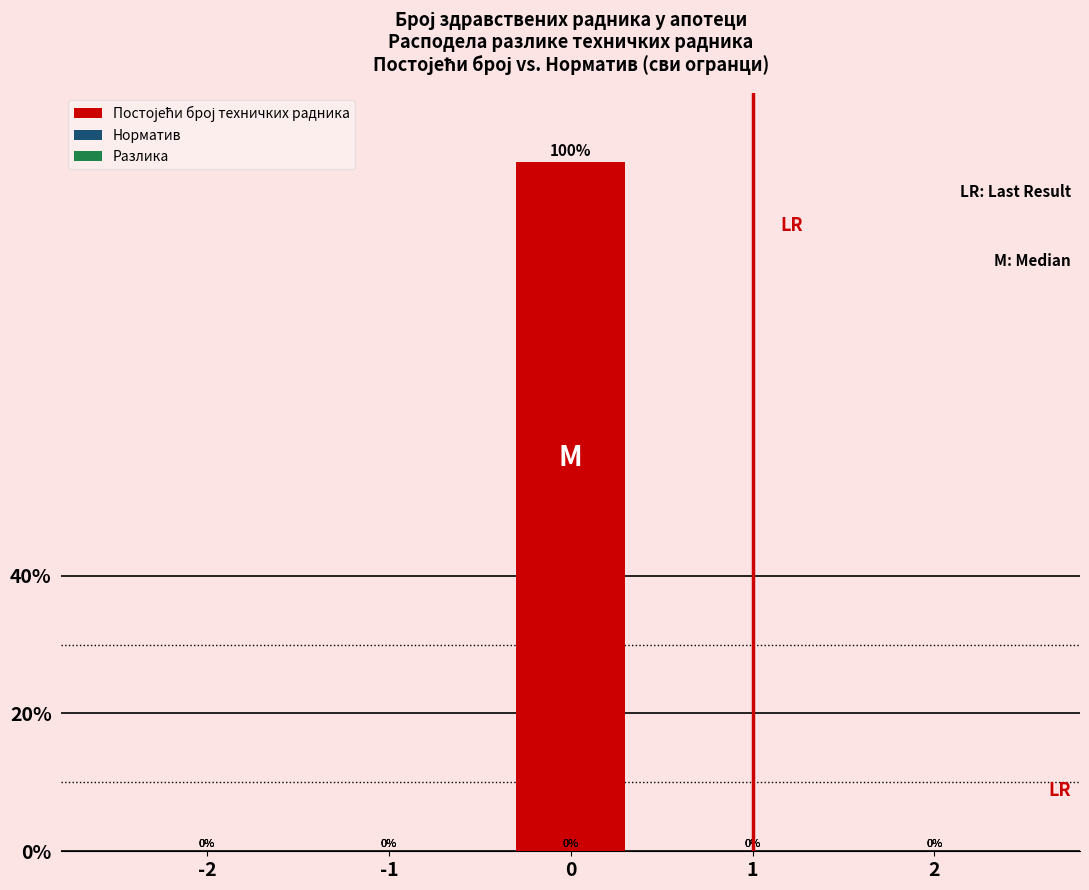

Reading right to left, what are all the values shown in this chart?

2=0	1=0	0=100	-1=0	-2=0